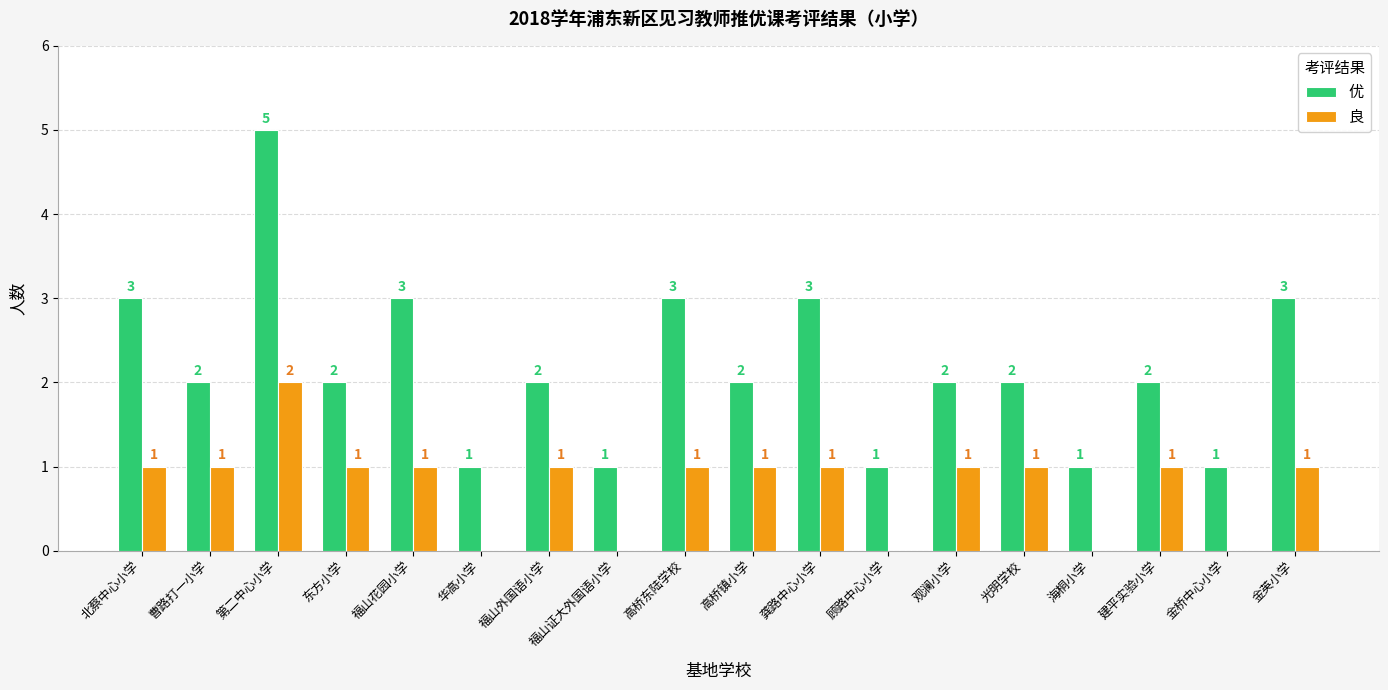

What are all the series names shown in the legend?

优, 良